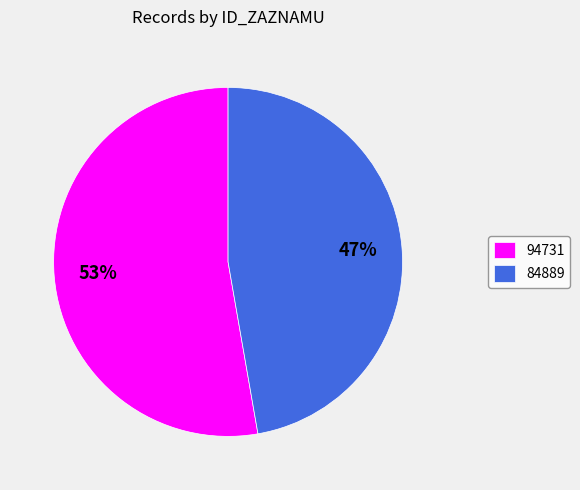

Between 94731 and 84889, which is larger?

94731